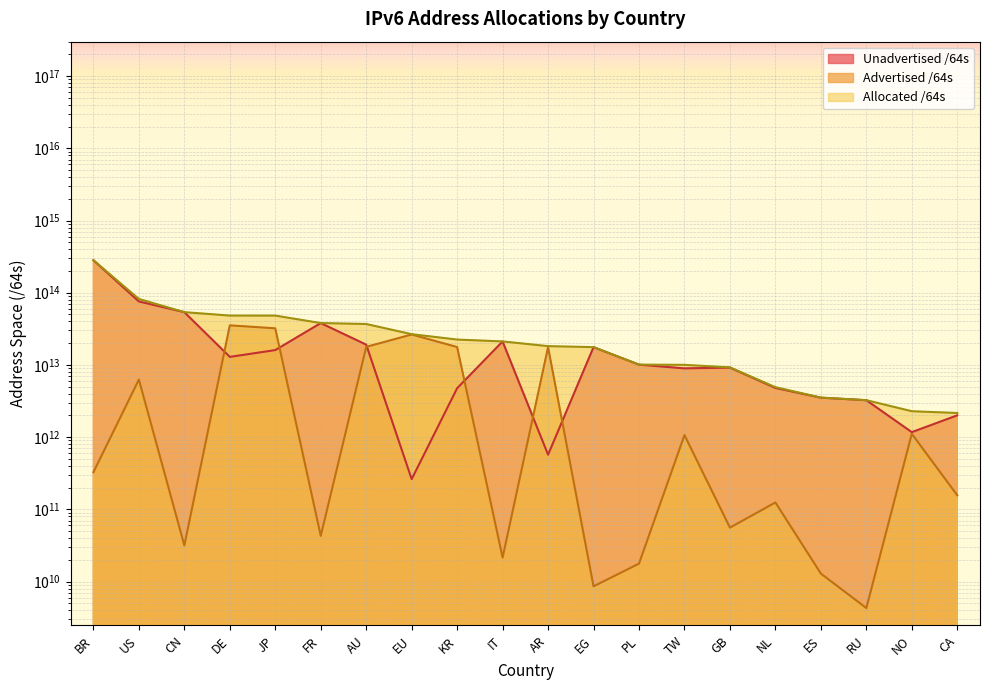

What is the label of the 18th point from the left?

RU